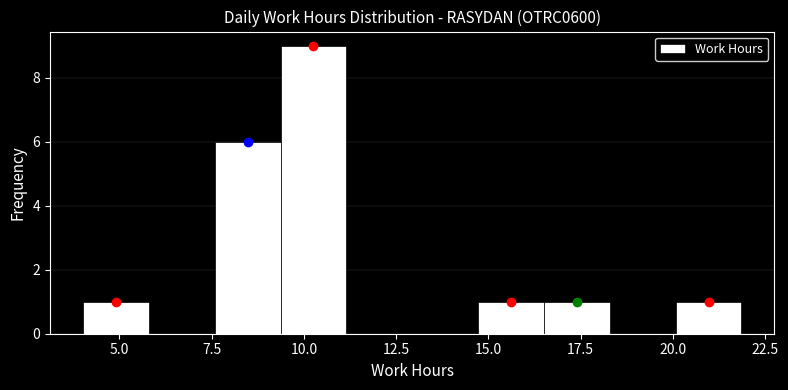

Read against the x-axis, roughly where is the centre of the tallest bar?

10.5